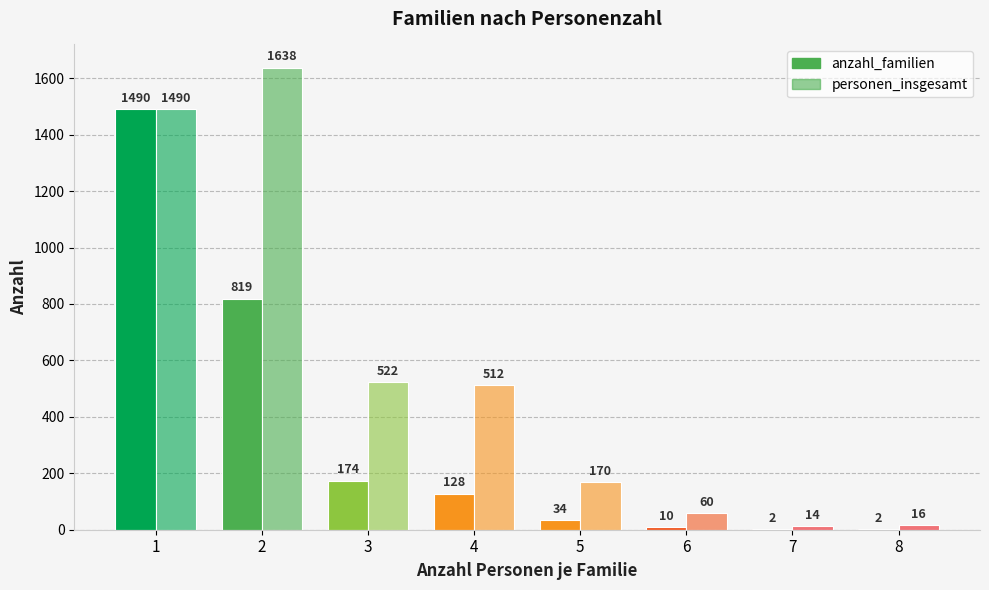

What is the difference between the personen_insgesamt values at 4 and 2?

1126